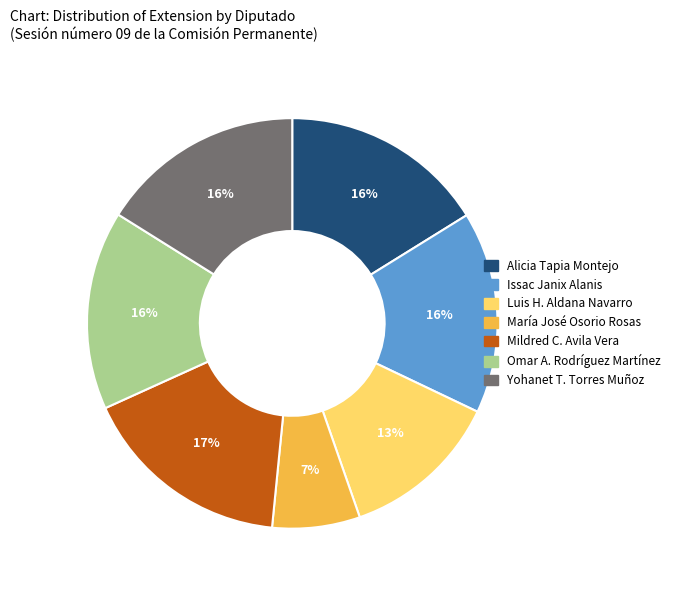

Combined, do Luis H. Aldana Navarro and Yohanet T. Torres Muñoz account for over 50%?

No